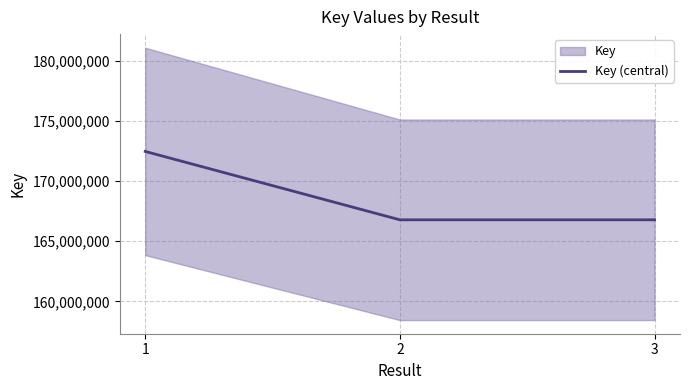

How many data points are less than 166777656?

1